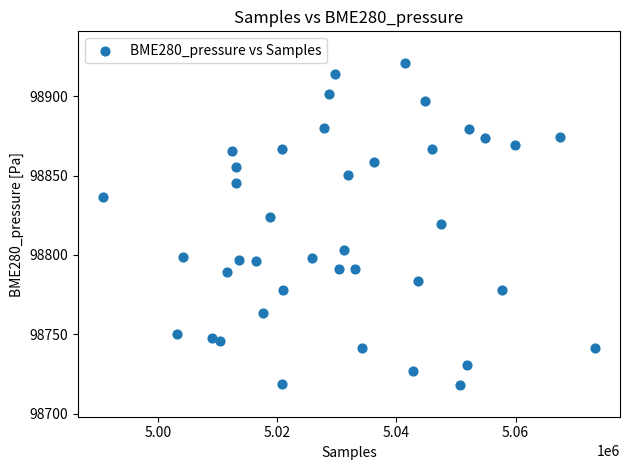

What is the range of X values (max minus min)?

82602.0